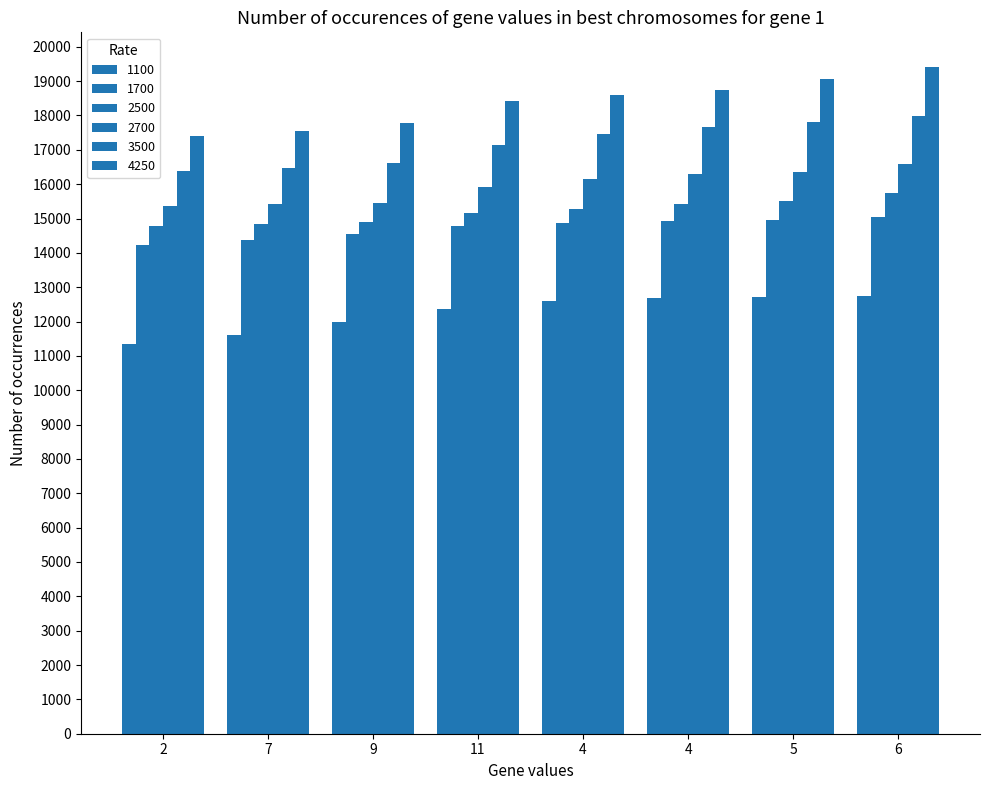

Are the bars horizontal?

No